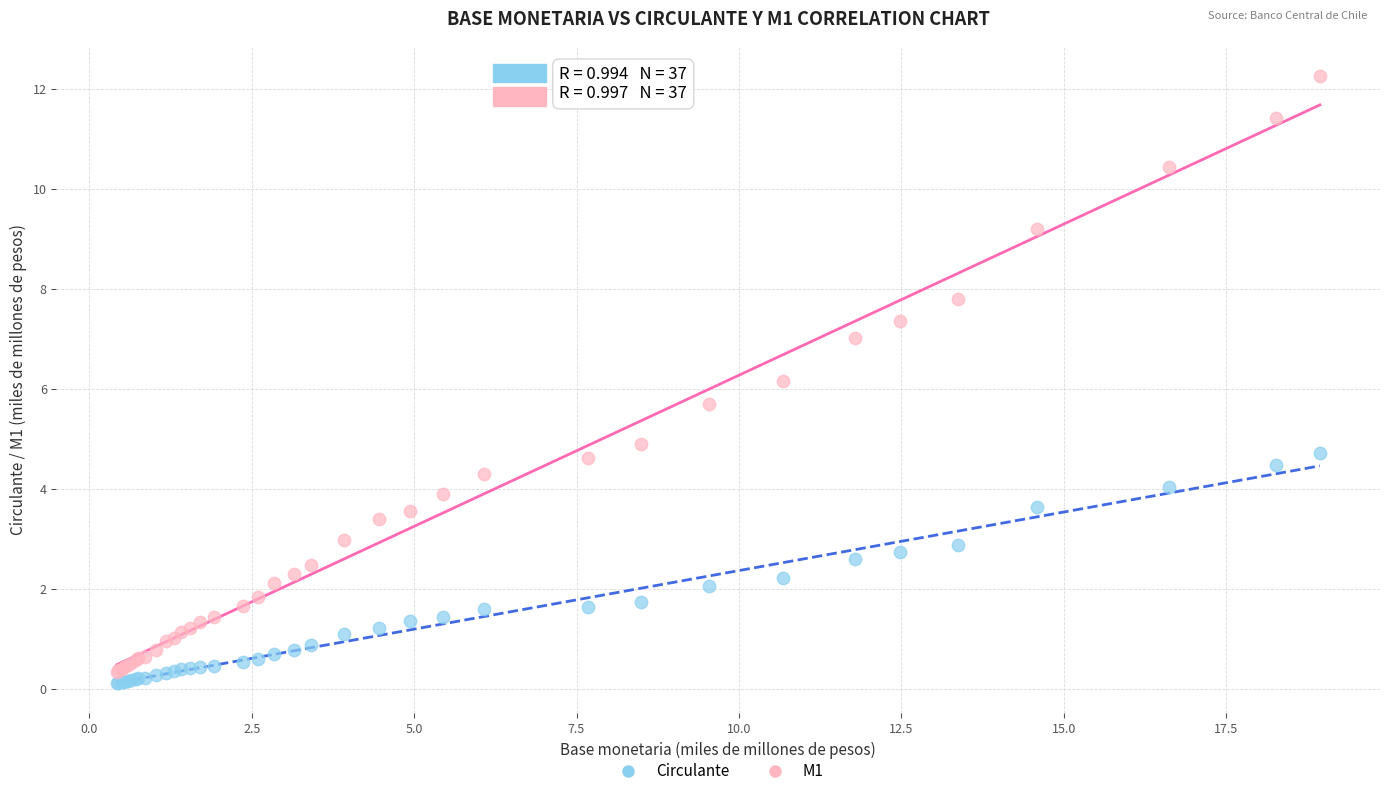

Which series has the widest spread of Y values?

M1